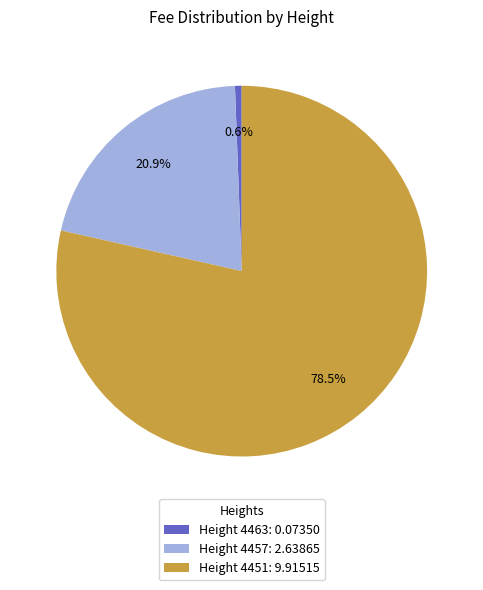

Combined, what portion of the pie is Height 4463: 0.07350 and Height 4457: 2.63865?

21.5%